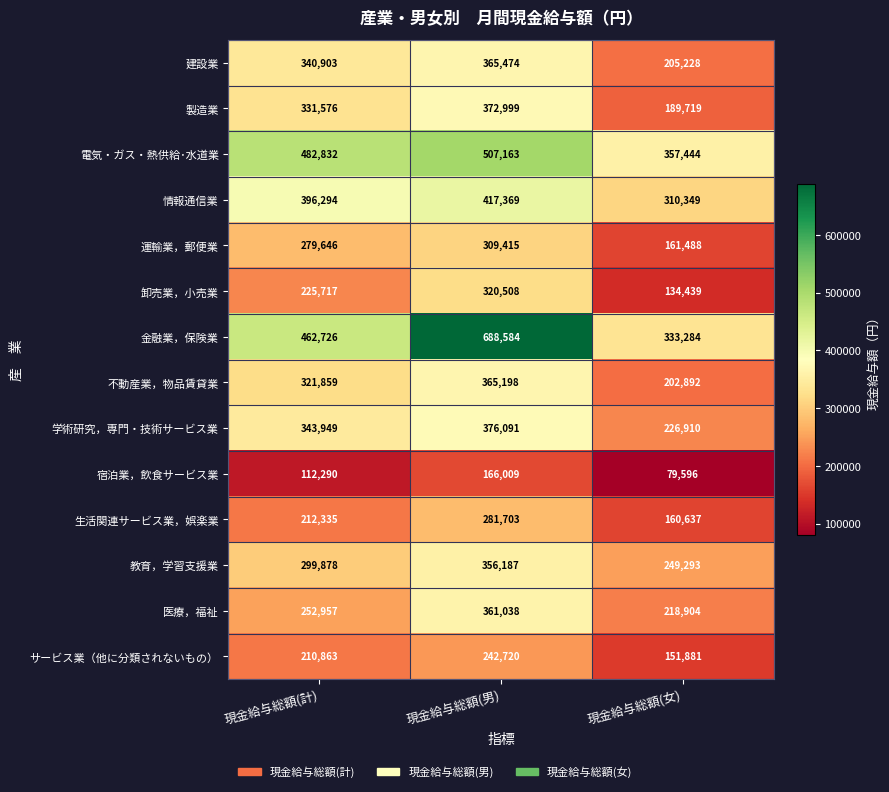

At 現金給与総額(男), list the series in order from largest to smallest.

金融業，保険業, 電気・ガス・熱供給･水道業, 情報通信業, 学術研究，専門・技術サービス業, 製造業, 建設業, 不動産業，物品賃貸業, 医療，福祉, 教育，学習支援業, 卸売業，小売業, 運輸業，郵便業, 生活関連サービス業，娯楽業, サービス業（他に分類されないもの）, 宿泊業，飲食サービス業